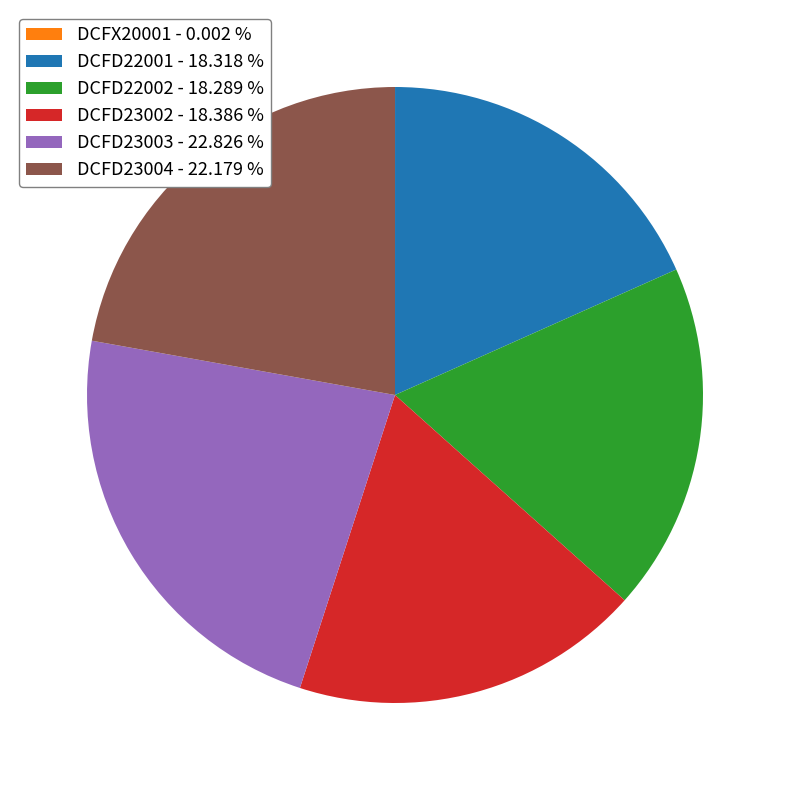

Combined, do DCFD23003 - 22.826 % and DCFD23002 - 18.386 % account for over 50%?

No